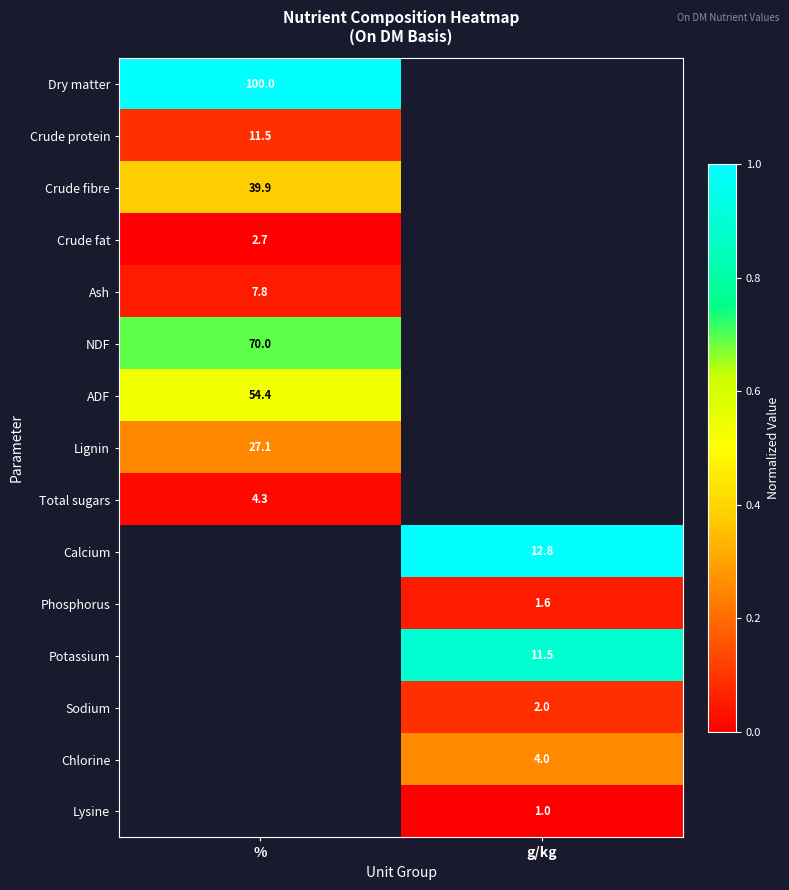

True or false: Crude protein has a value of 11.5 at %.

True